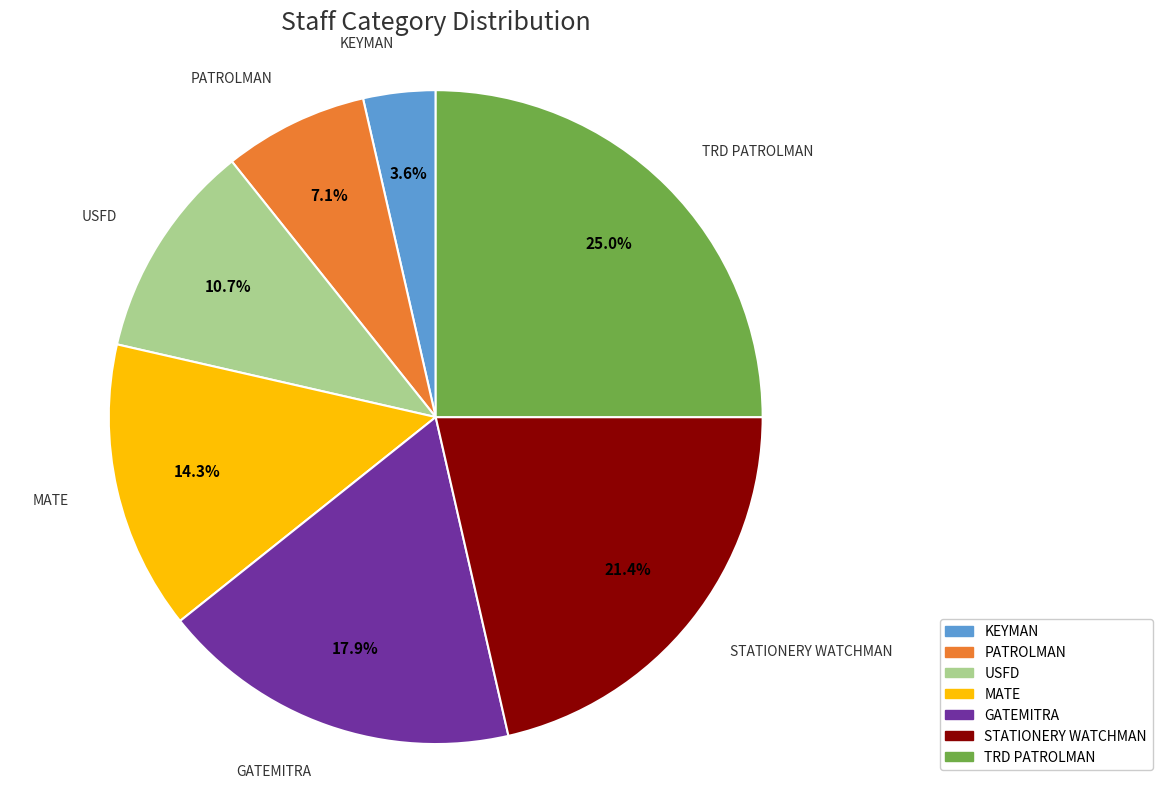

How much of the chart is everything except USFD?

89.3%